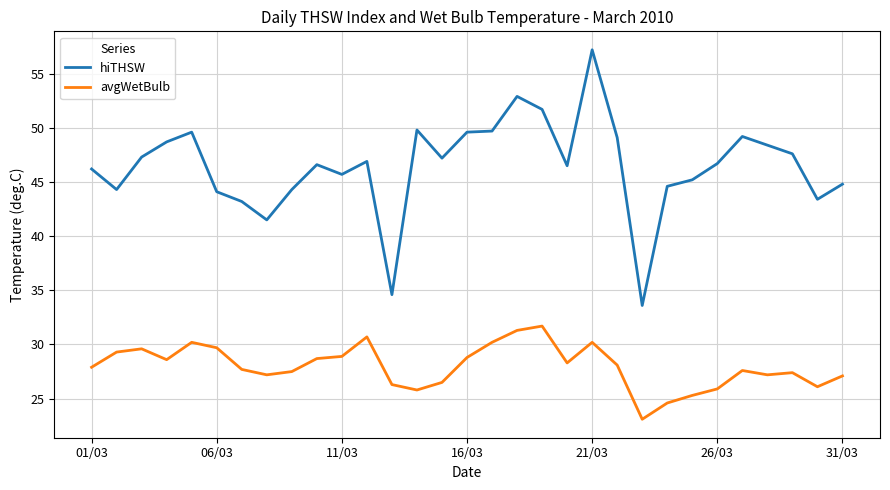

How many series are shown in this chart?

2